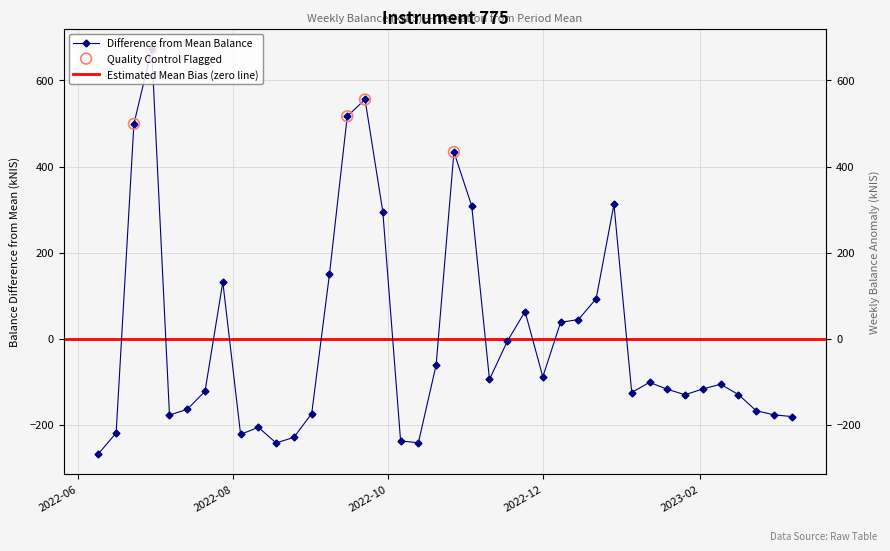

Between 2022-07-28 and 2023-02-02, which is larger?

2022-07-28